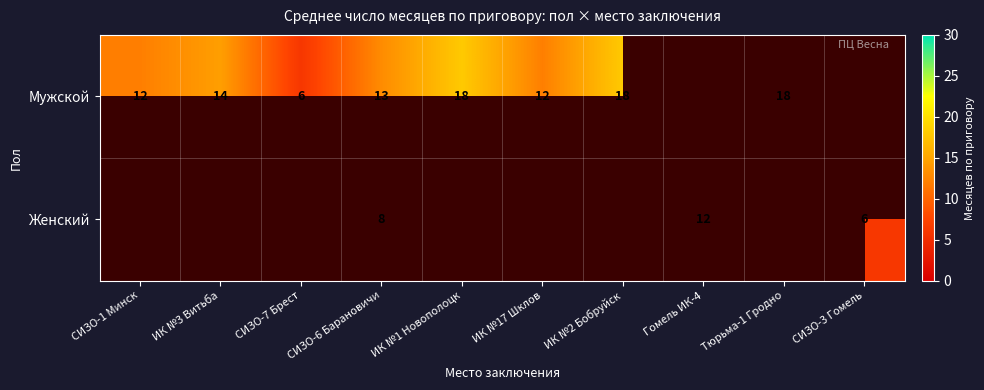

At which category does the chart reach its minimum across all series?

Гомель ИК-4